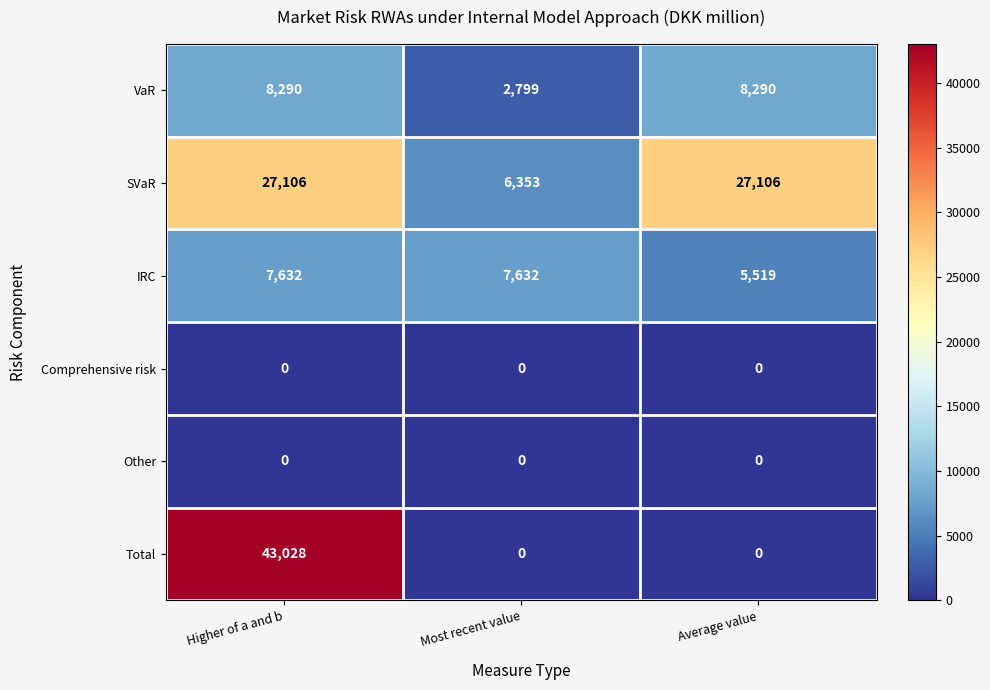

Where is SVaR nearest to the value 16729?

Most recent value